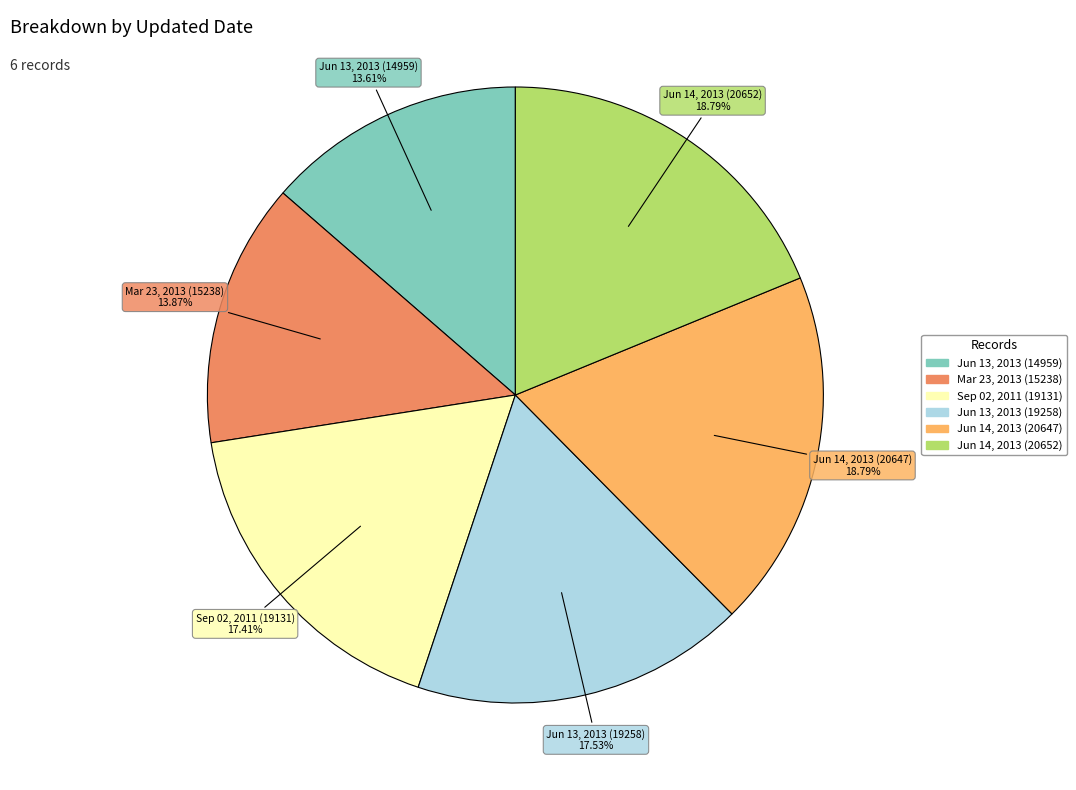

To the nearest percent, what is the difference between the largest and smallest slice percentages?

5%